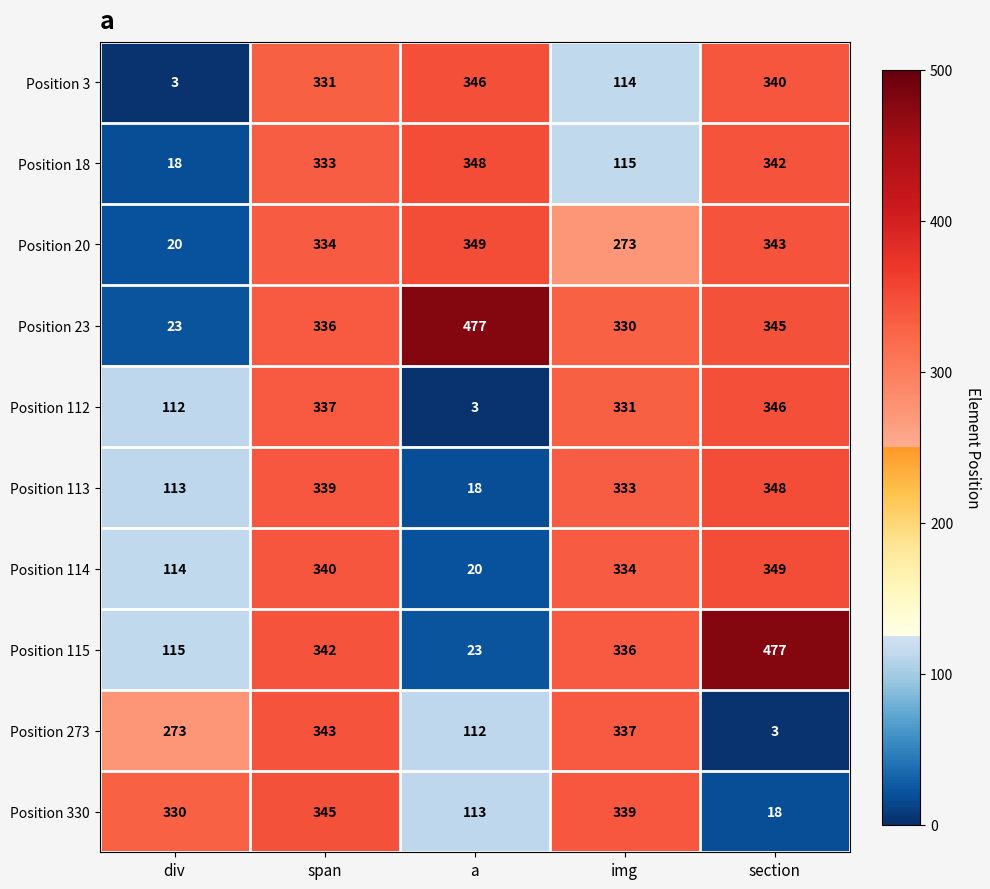

How many categories are shown in the chart?

5